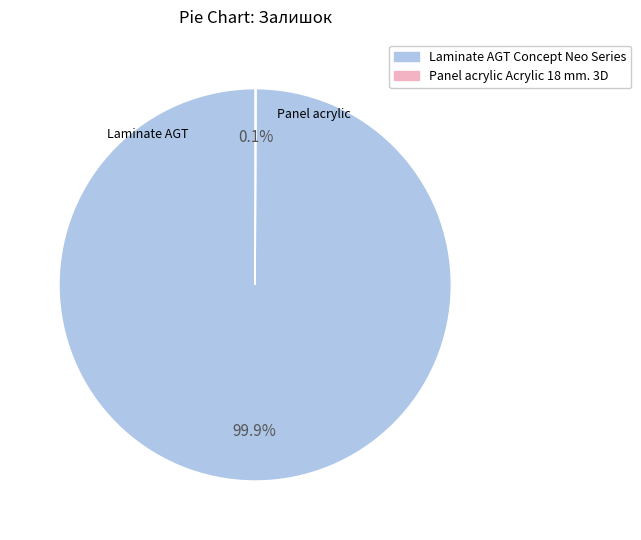

Does any single category account for the majority?

Yes